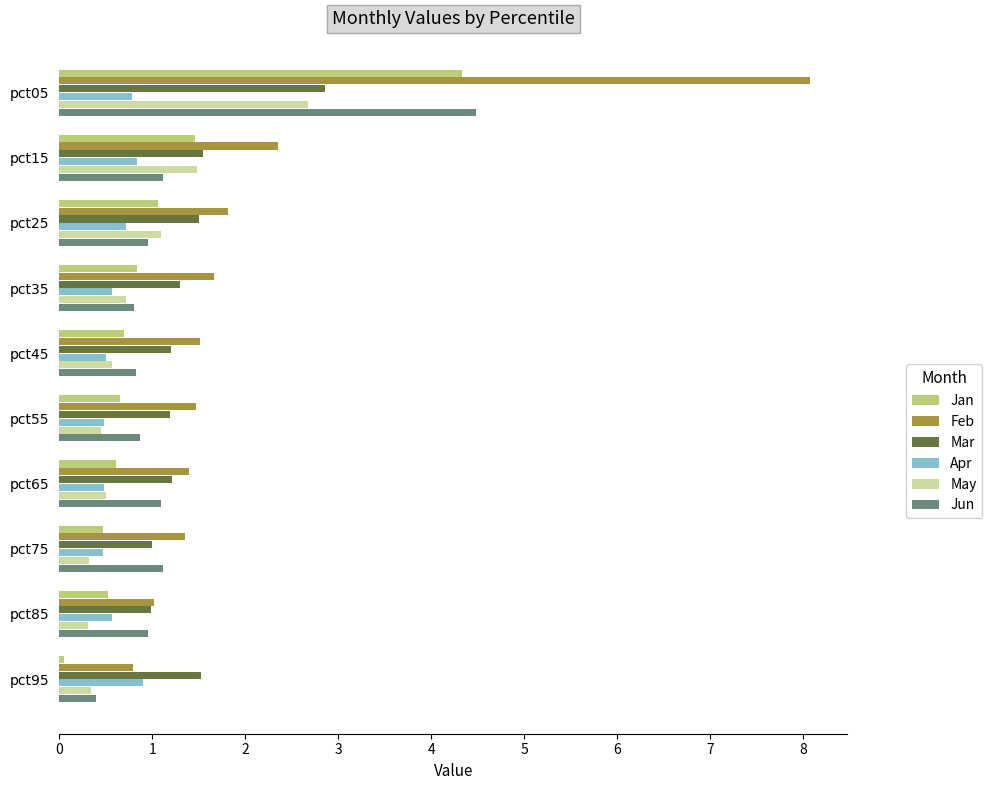

What is the average value of the Feb series?

2.1